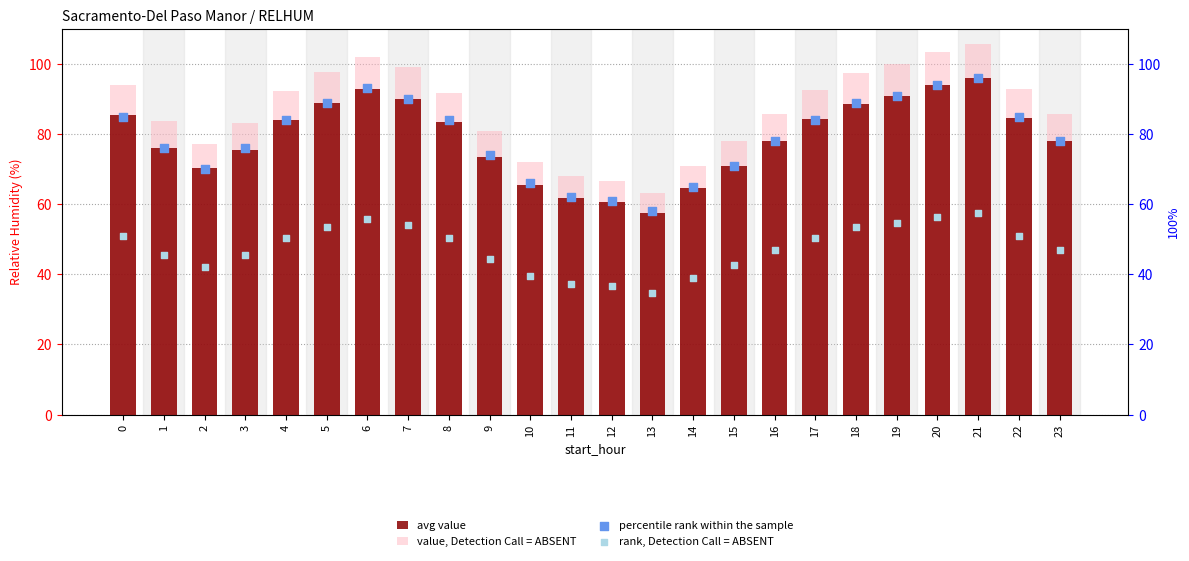

Which series has the largest Y range (max minus min)?

value, Detection Call = ABSENT